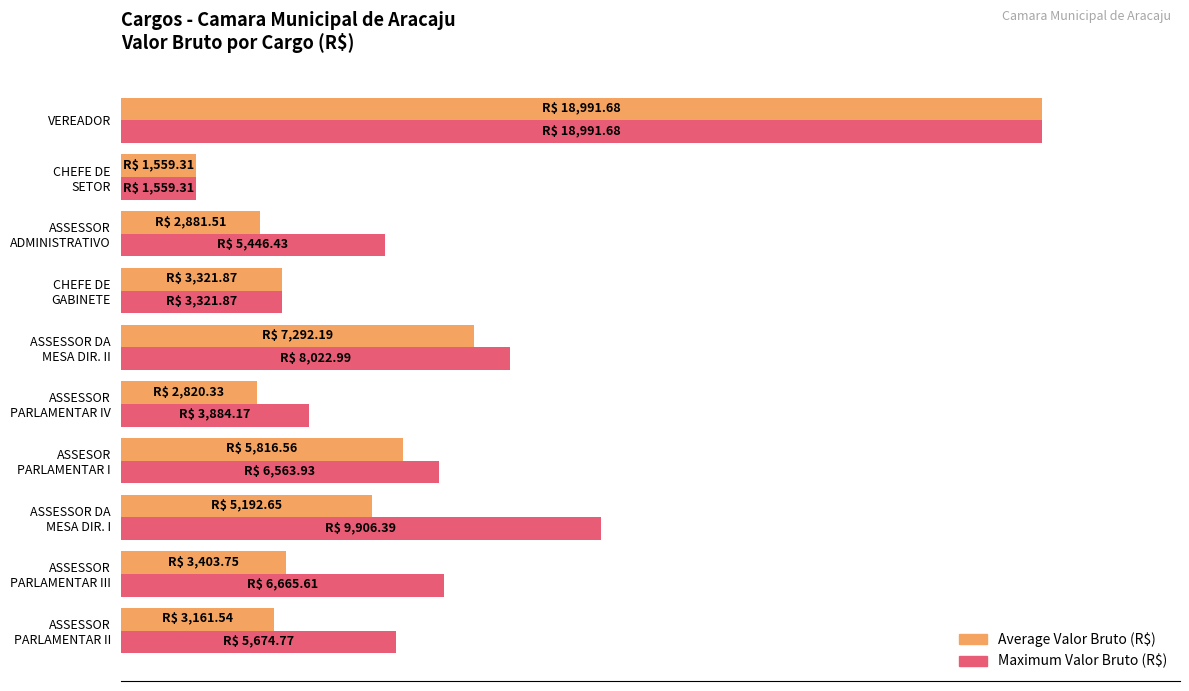

At which label does Average Valor Bruto (R$) reach its minimum?

CHEFE DE
SETOR